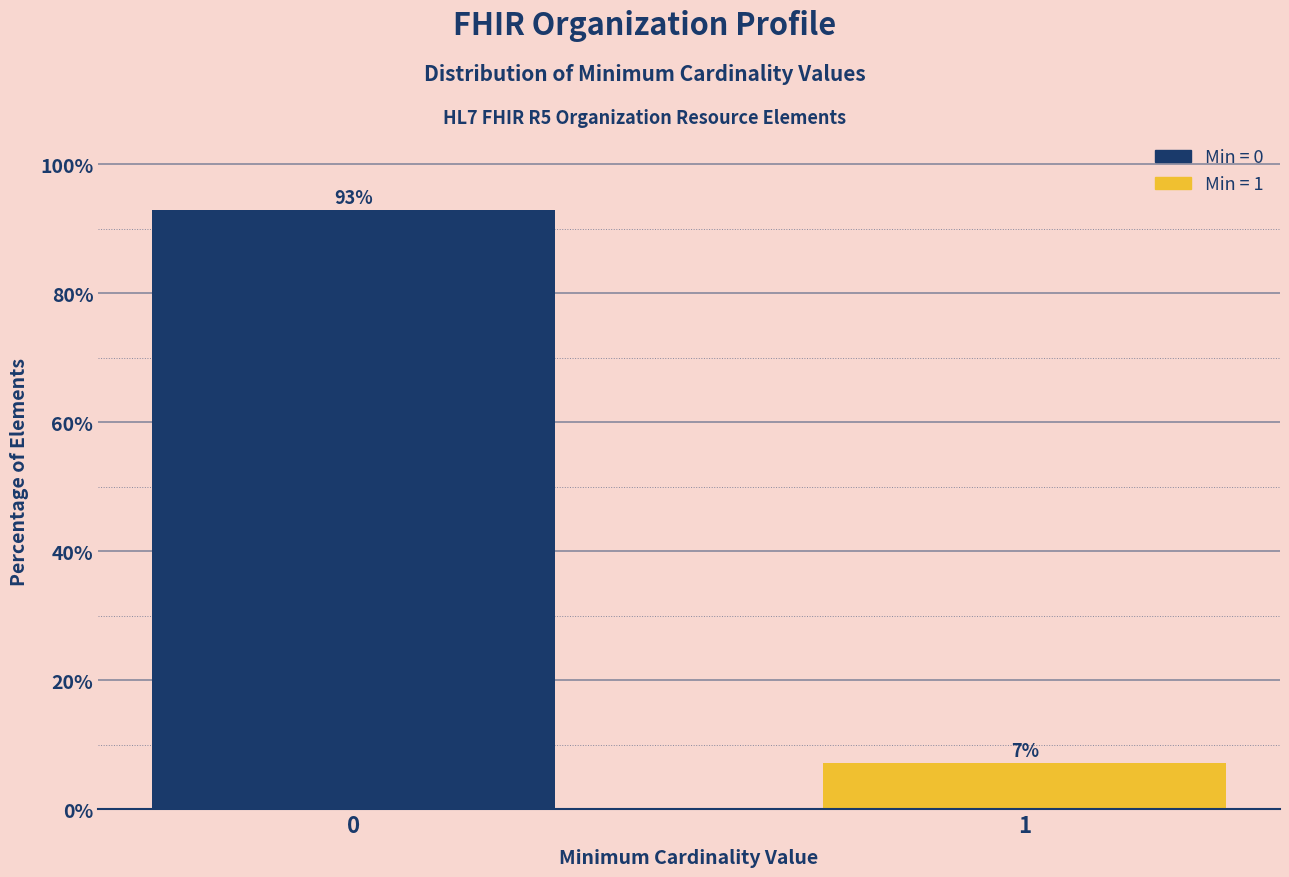

What is the average value?

50.0